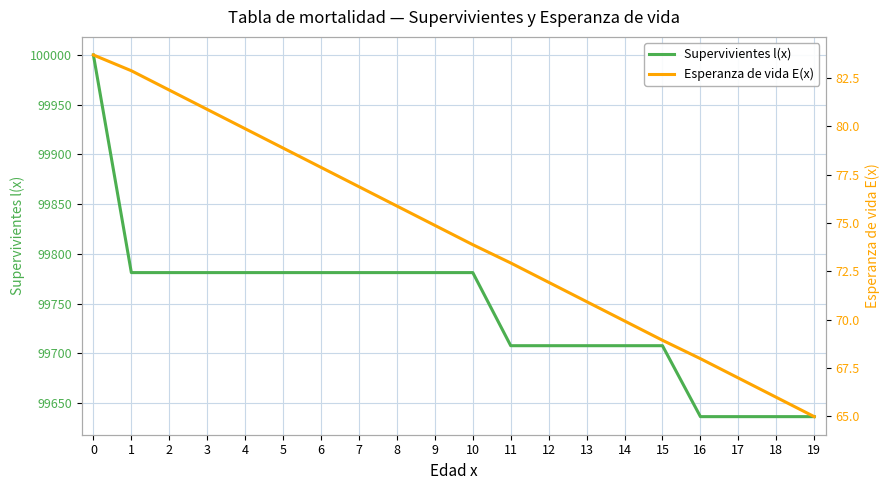

List the series in order of their overall mean, lowest first.

Esperanza de vida E(x), Supervivientes l(x)